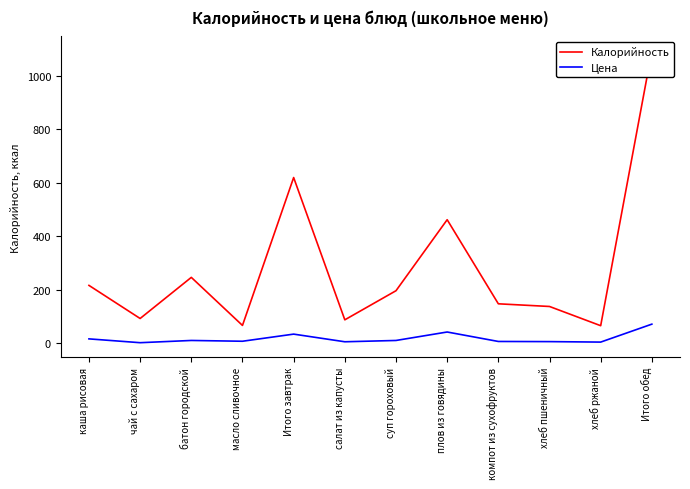

At which label does Калорийность reach its minimum?

хлеб ржаной